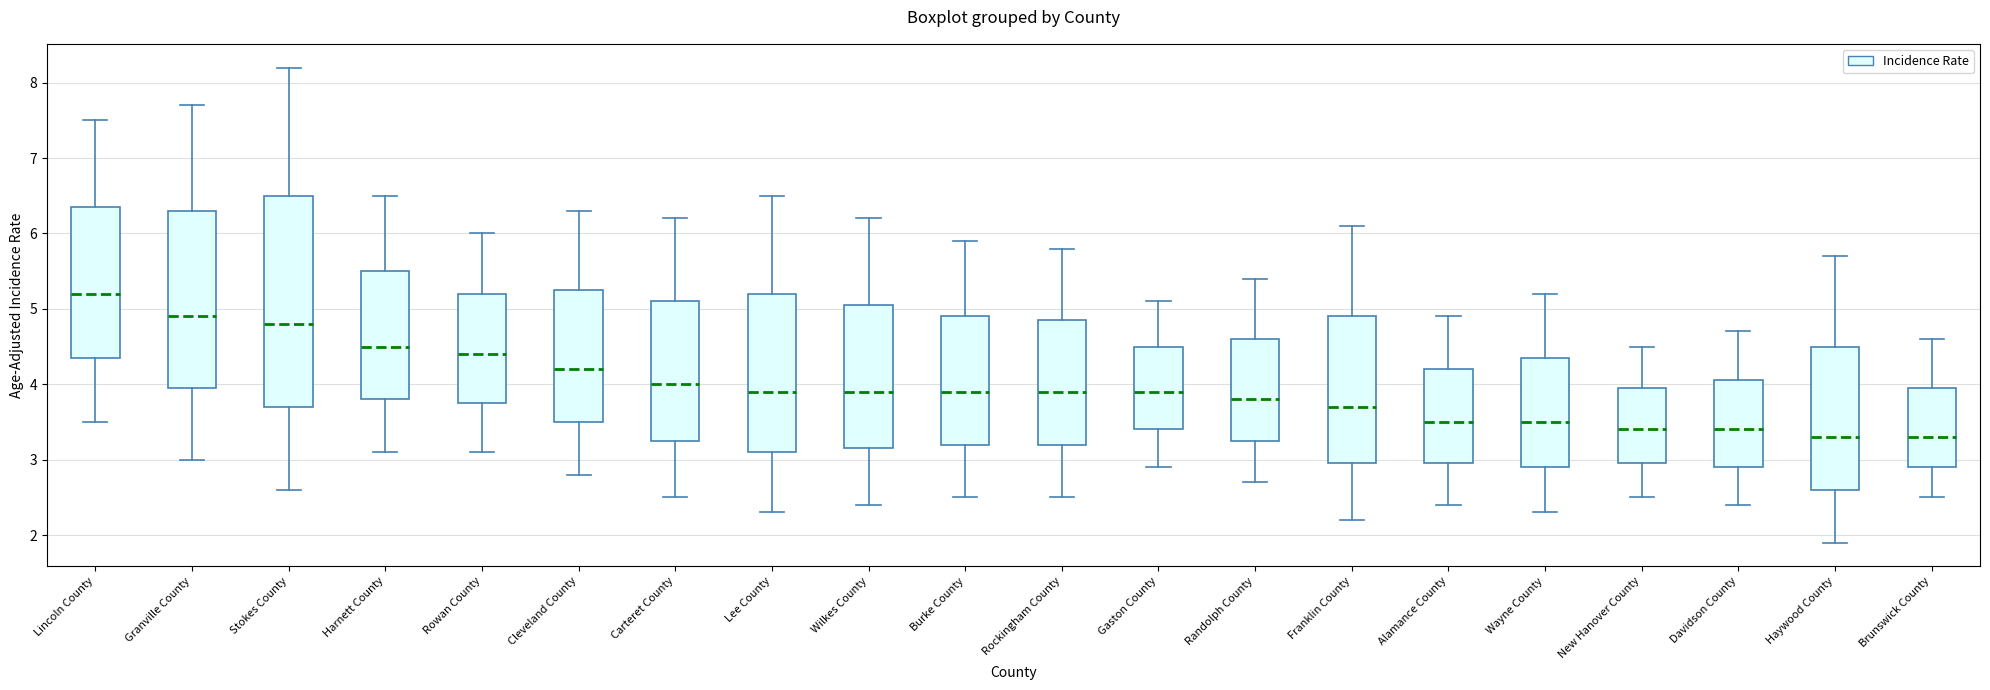

Reading left to right, transcribe this box plot: for each box, give where its median line is, the range the box spans, and where its two whiskers end, as read against the y-axis. The values are not printed on the chart, so give them approximately, as read against the axis.

Lincoln County: median 5.2, box 4.4 to 6.4, whiskers 3.5 to 7.5
Granville County: median 4.9, box 4.0 to 6.3, whiskers 3.0 to 7.7
Stokes County: median 4.8, box 3.7 to 6.5, whiskers 2.6 to 8.2
Harnett County: median 4.5, box 3.8 to 5.5, whiskers 3.1 to 6.5
Rowan County: median 4.4, box 3.8 to 5.2, whiskers 3.1 to 6.0
Cleveland County: median 4.2, box 3.5 to 5.3, whiskers 2.8 to 6.3
Carteret County: median 4.0, box 3.3 to 5.1, whiskers 2.5 to 6.2
Lee County: median 3.9, box 3.1 to 5.2, whiskers 2.3 to 6.5
Wilkes County: median 3.9, box 3.2 to 5.1, whiskers 2.4 to 6.2
Burke County: median 3.9, box 3.2 to 4.9, whiskers 2.5 to 5.9
Rockingham County: median 3.9, box 3.2 to 4.9, whiskers 2.5 to 5.8
Gaston County: median 3.9, box 3.4 to 4.5, whiskers 2.9 to 5.1
Randolph County: median 3.8, box 3.3 to 4.6, whiskers 2.7 to 5.4
Franklin County: median 3.7, box 3.0 to 4.9, whiskers 2.2 to 6.1
Alamance County: median 3.5, box 3.0 to 4.2, whiskers 2.4 to 4.9
Wayne County: median 3.5, box 2.9 to 4.4, whiskers 2.3 to 5.2
New Hanover County: median 3.4, box 3.0 to 4.0, whiskers 2.5 to 4.5
Davidson County: median 3.4, box 2.9 to 4.1, whiskers 2.4 to 4.7
Haywood County: median 3.3, box 2.6 to 4.5, whiskers 1.9 to 5.7
Brunswick County: median 3.3, box 2.9 to 4.0, whiskers 2.5 to 4.6